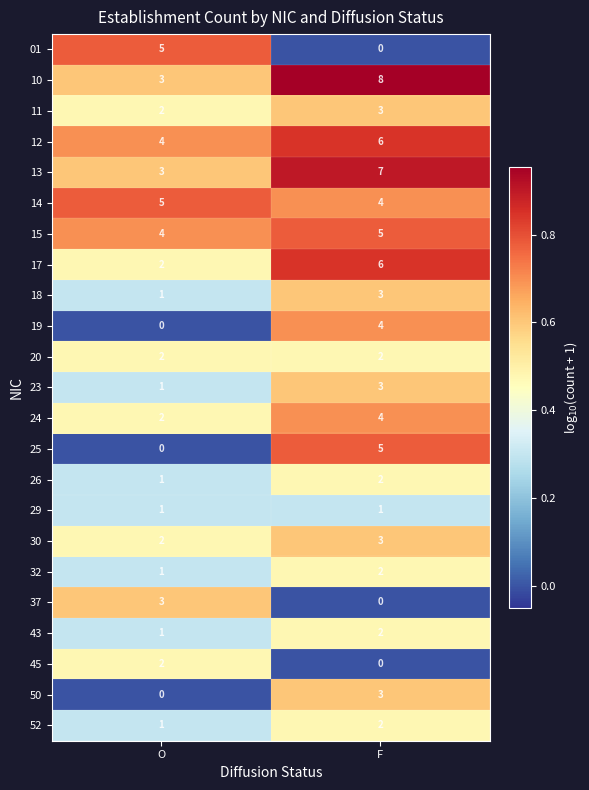

What is the sum of all 11 values?

5